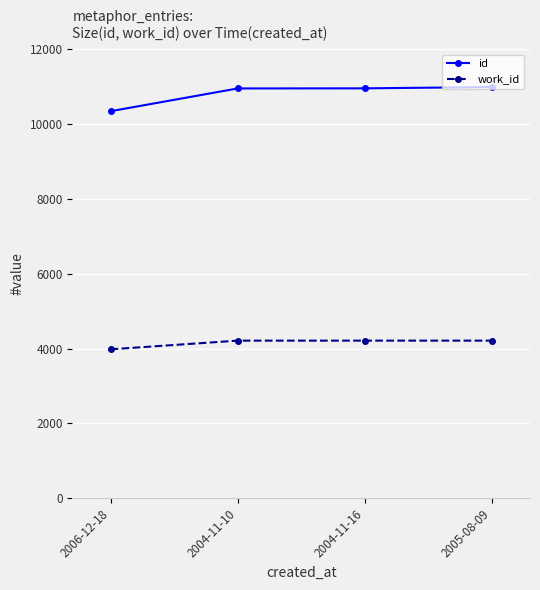

What position from the right is 2006-12-18?

4